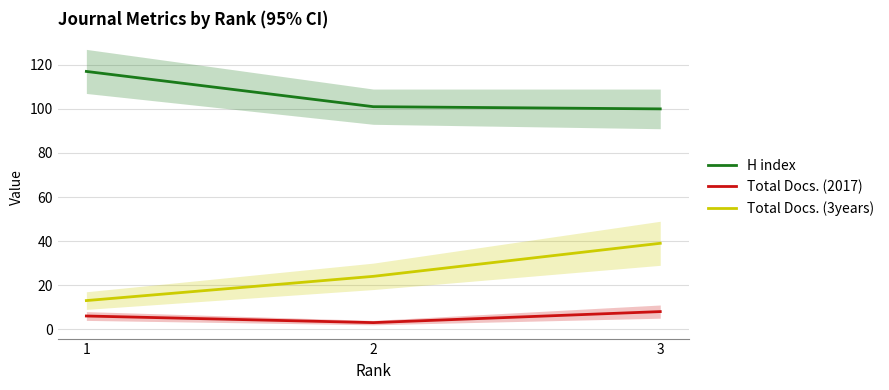

At which category does the chart reach its minimum across all series?

2